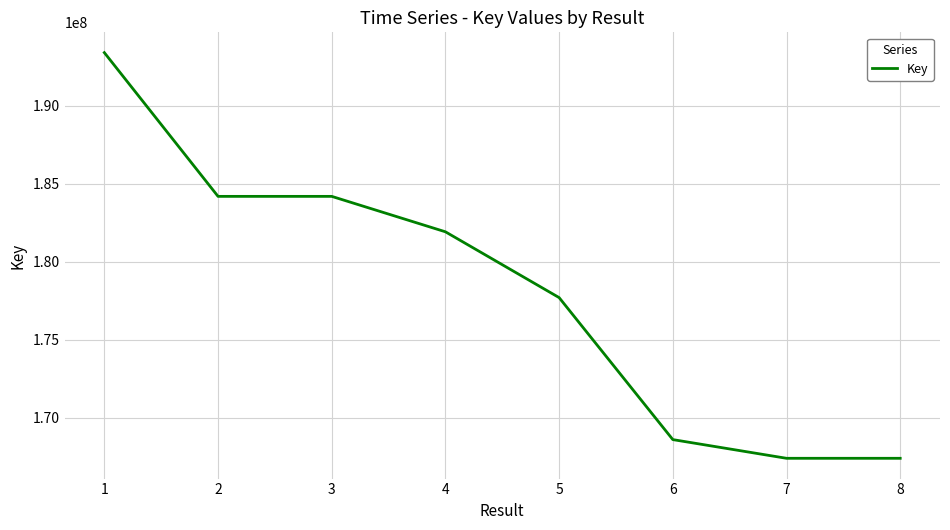

What is the difference between the values at 5 and 4?

4217922